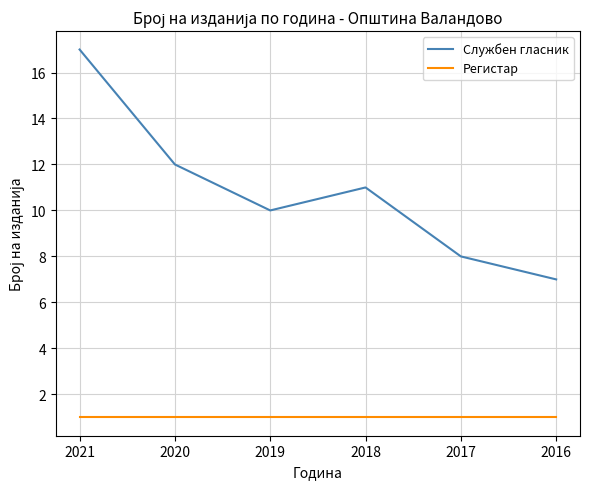

True or false: Службен гласник and Регистар intersect in this chart.

False